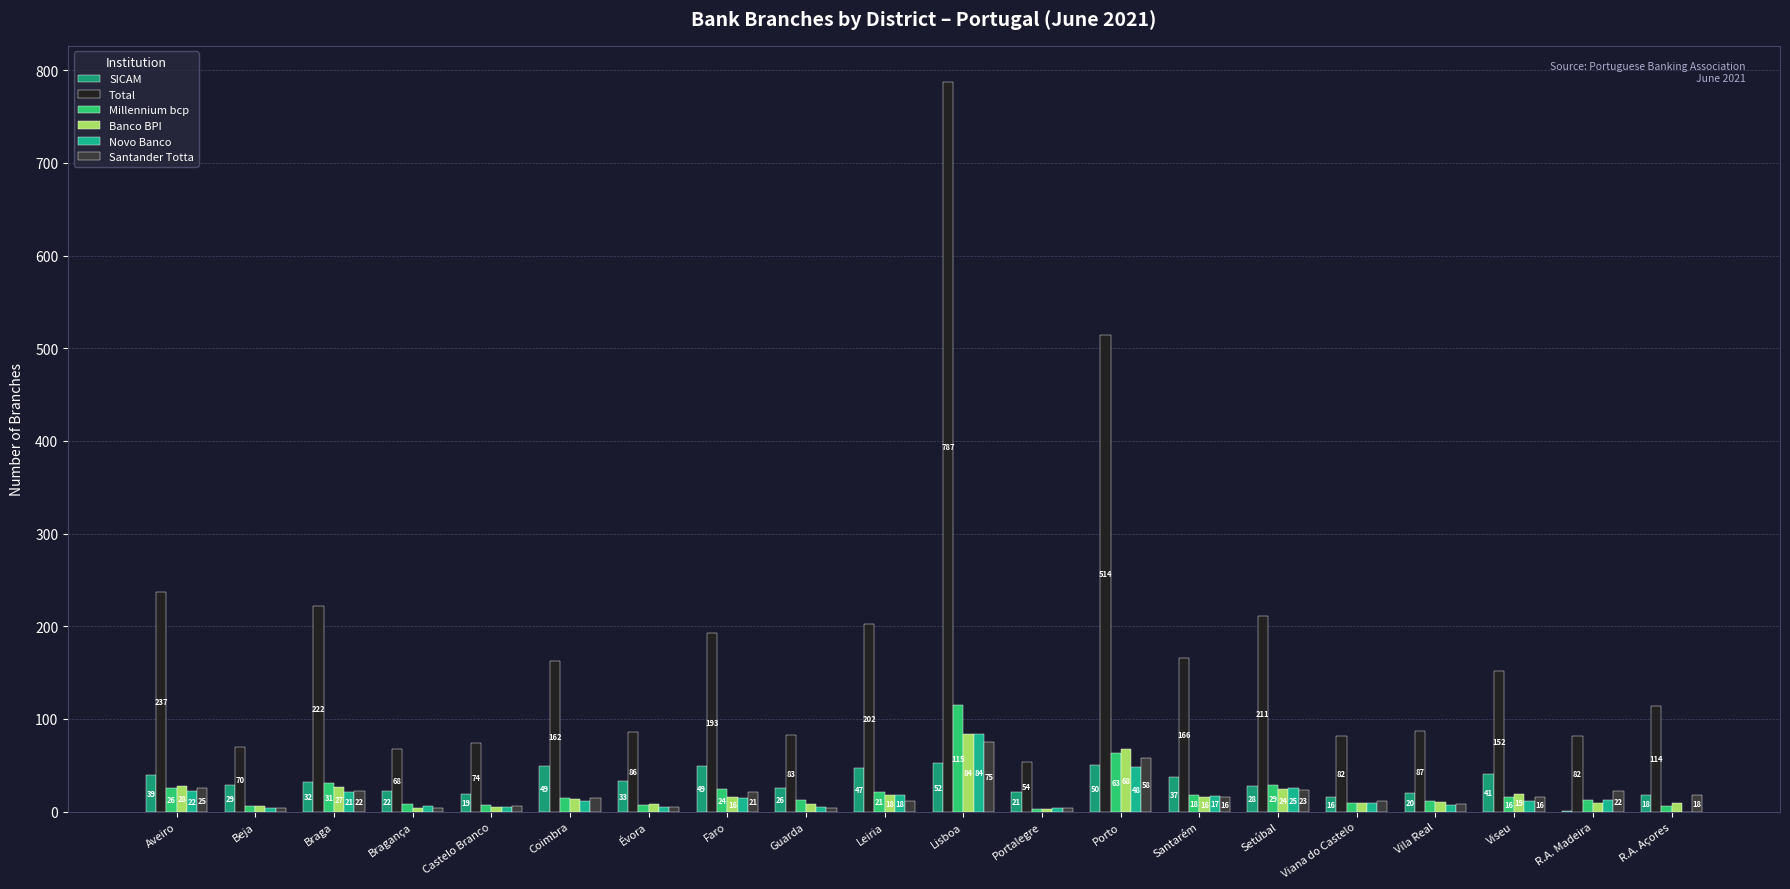

Which series has the largest total across all categories?

Total